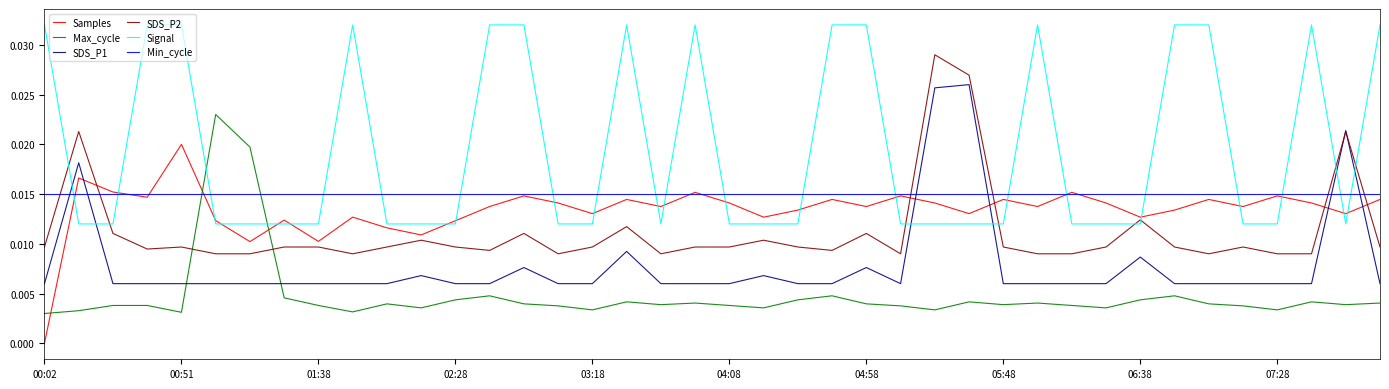

Does the chart have visible grid lines?

No